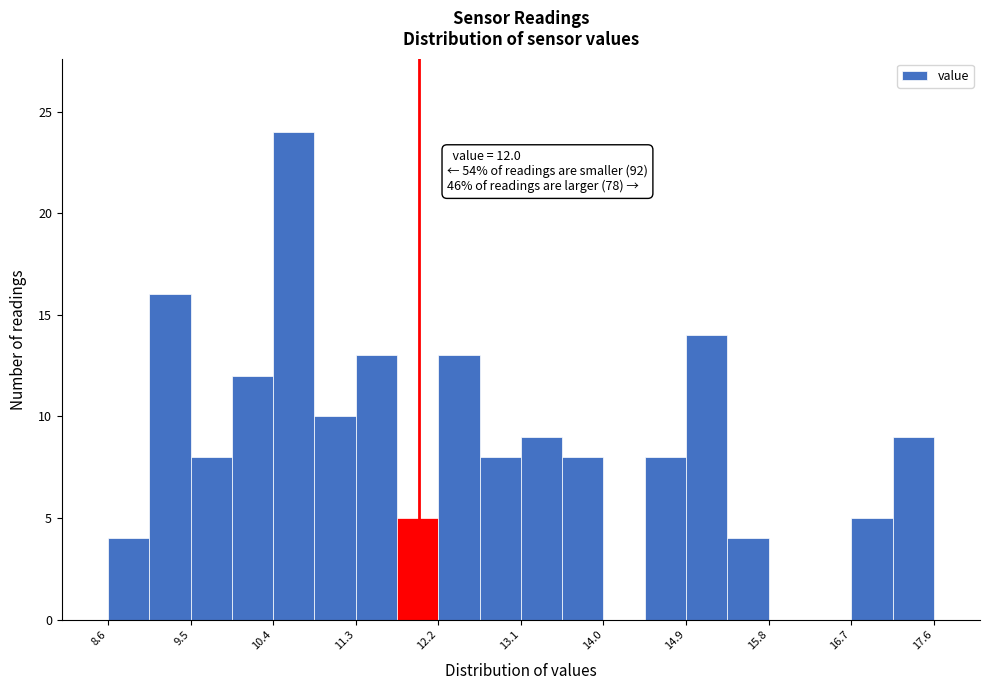

Over which range of the x-axis is the bar tallest?

10.4 to 10.9